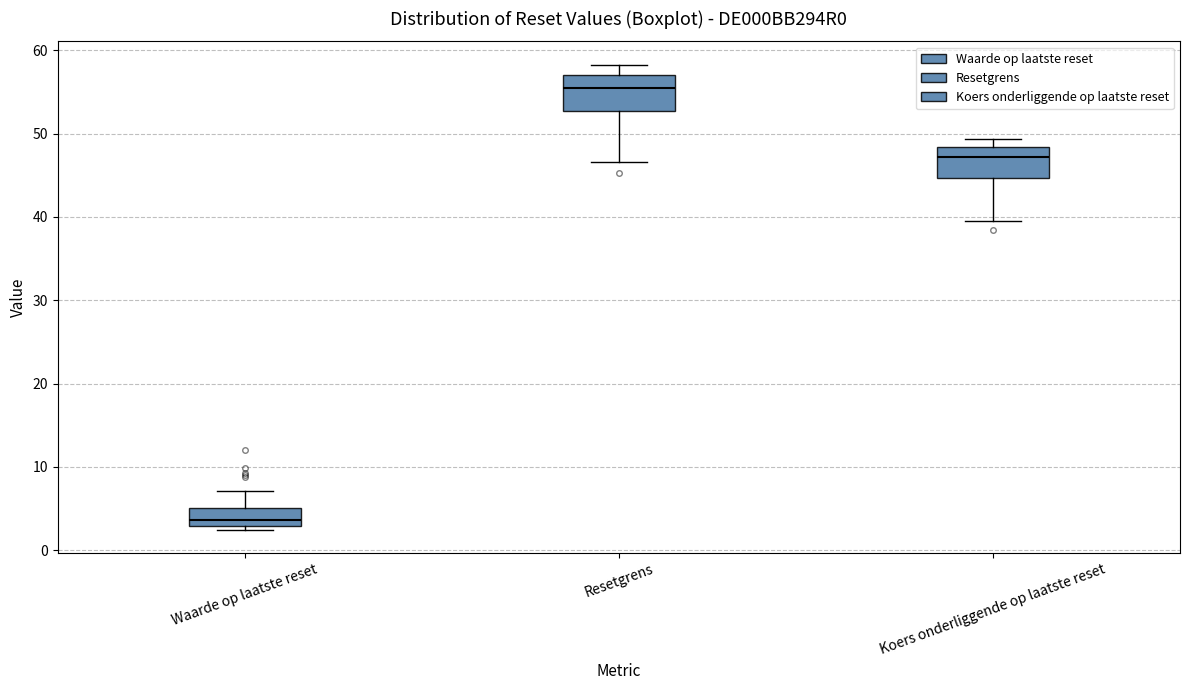

Which box has the lowest median line?

Waarde op laatste reset